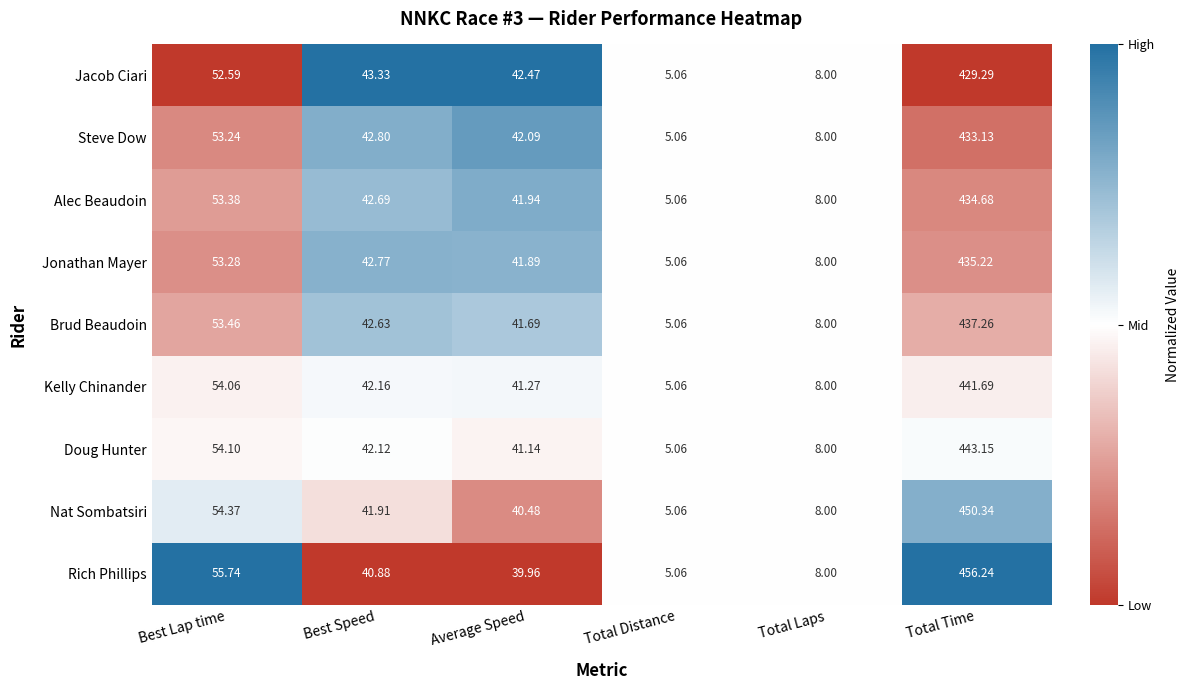

At Average Speed, list the series in order from smallest to largest.

Rich Phillips, Nat Sombatsiri, Doug Hunter, Kelly Chinander, Brud Beaudoin, Jonathan Mayer, Alec Beaudoin, Steve Dow, Jacob Ciari